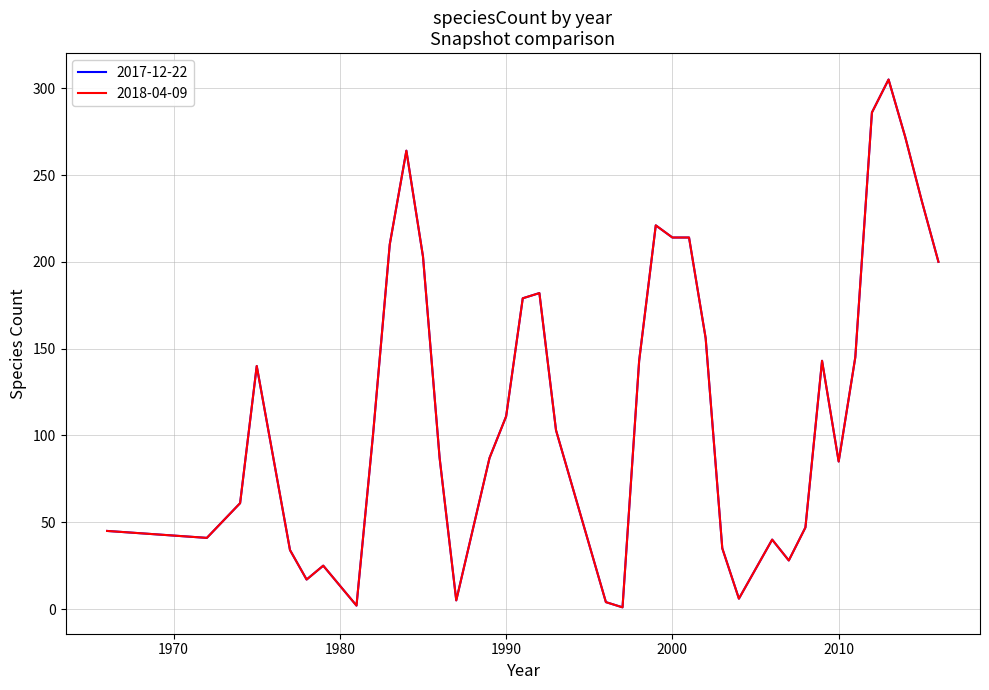

Is this an area chart (filled region under the line)?

No